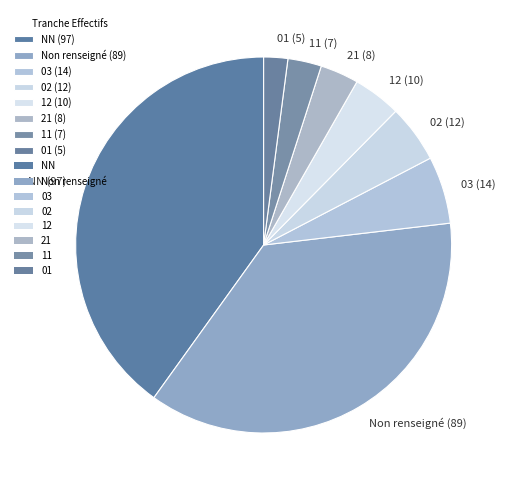

Is there any slice that represents more than half of the pie?

No